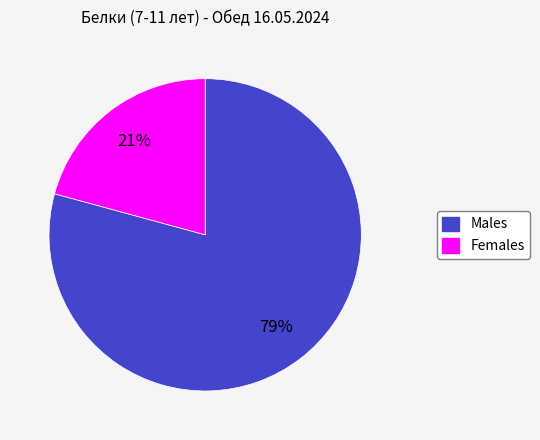

Does any single category account for the majority?

Yes